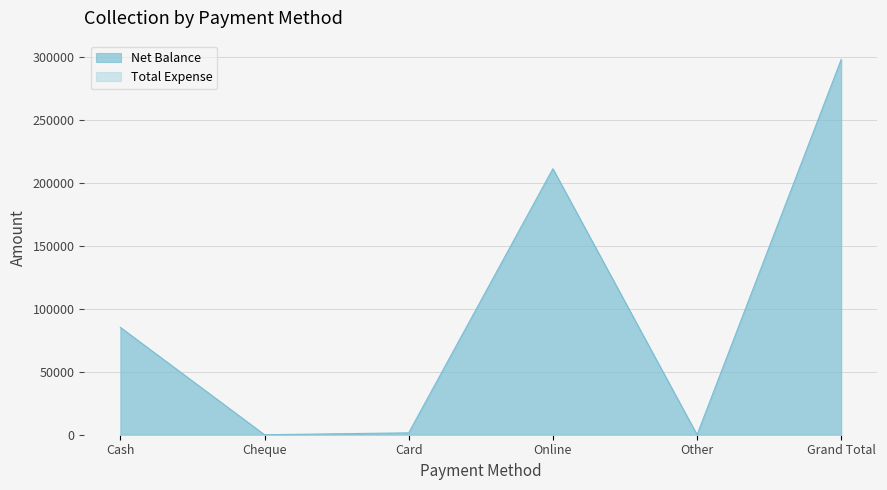

At which label is the value closest to 149046?

Online